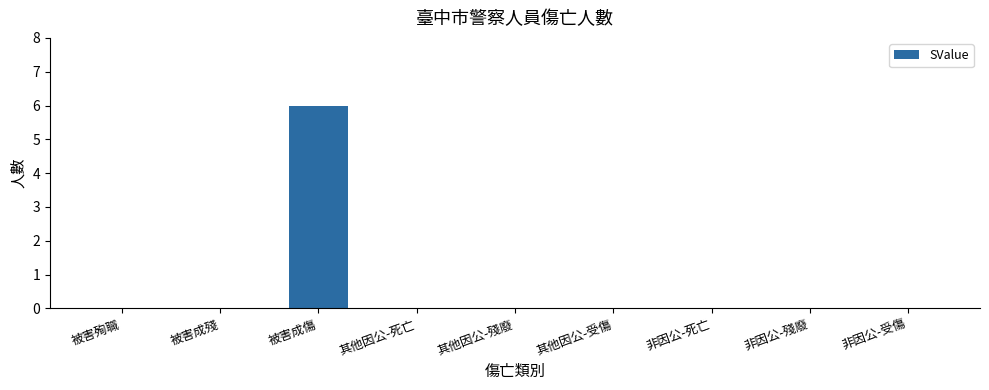

The value at 被害成傷 is 6. True or false?

True